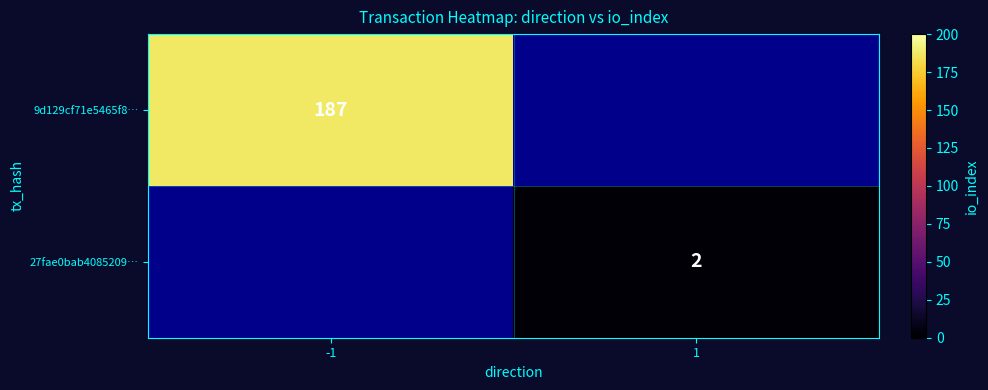

Which has a higher value, 1 or -1?

-1